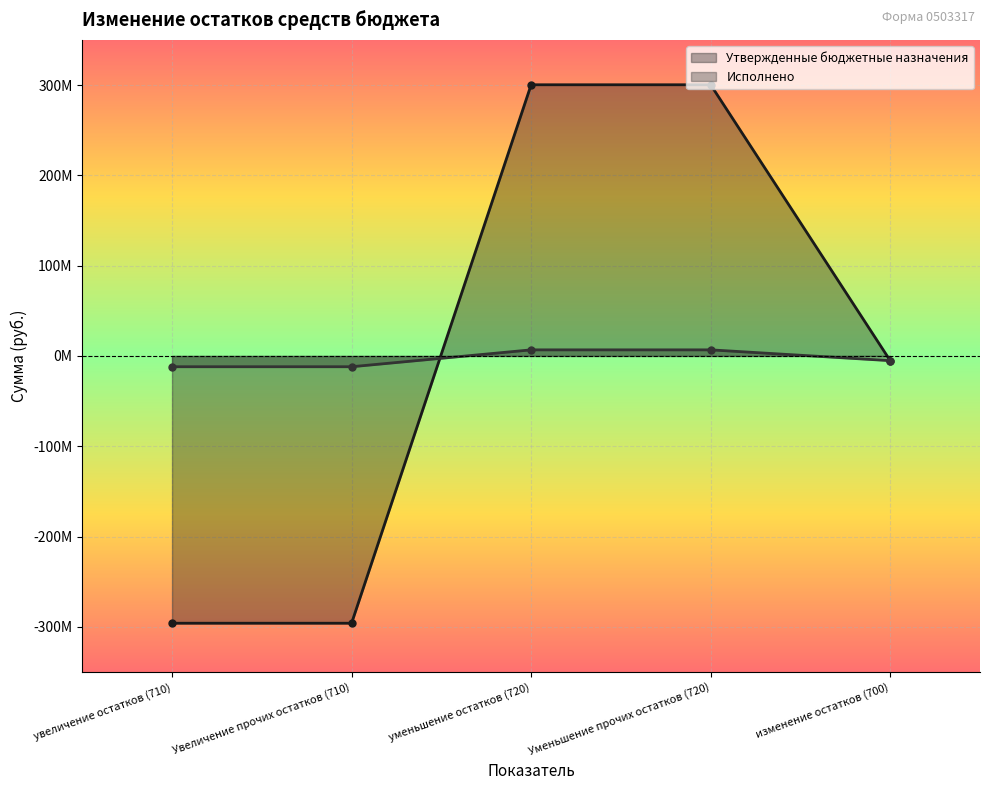

How many negative values does the Утвержденные бюджетные назначения series have?

3